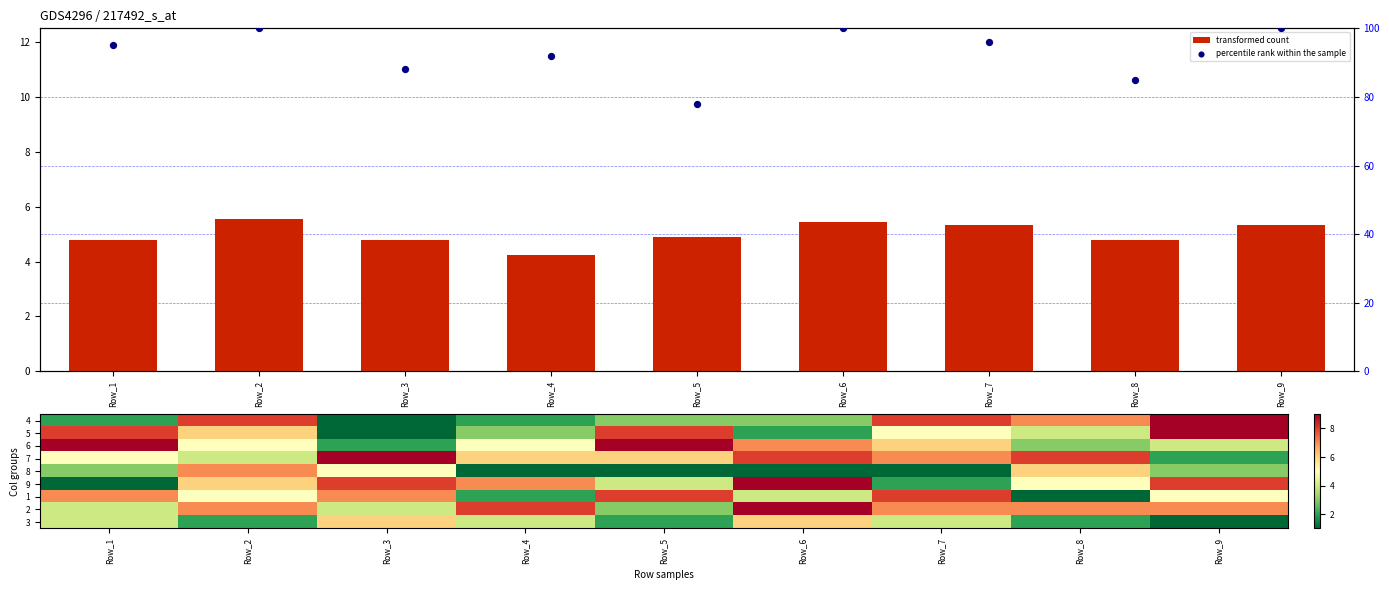

At which category is the sum across all series the highest?

Row_2